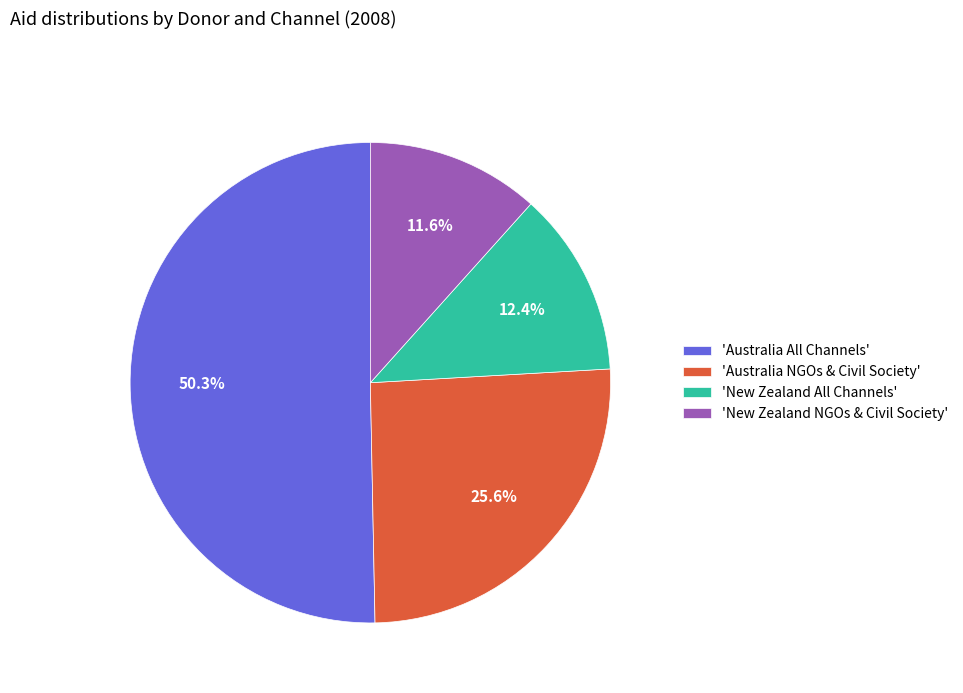

Does any single category account for the majority?

Yes